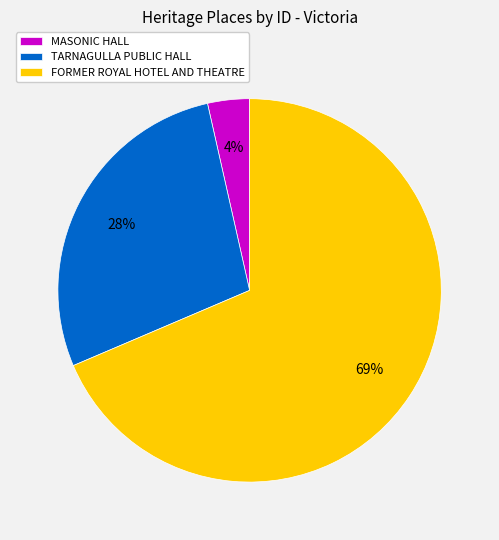

To the nearest percent, what is the combined percentage of FORMER ROYAL HOTEL AND THEATRE and MASONIC HALL?

72%